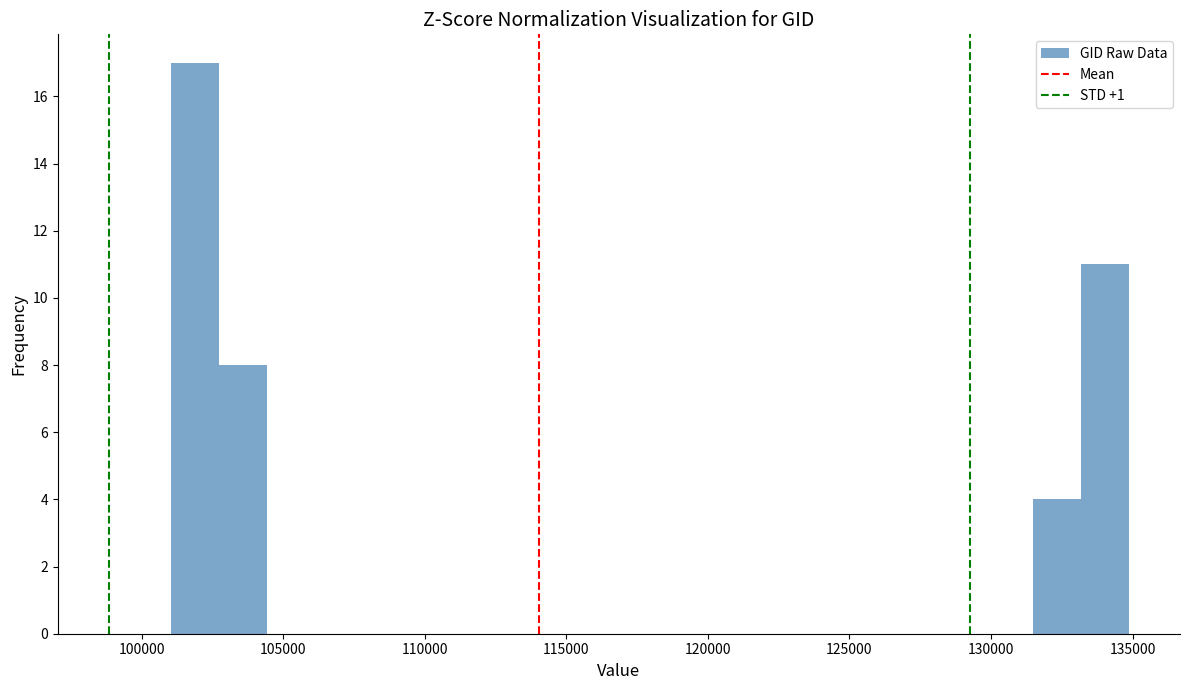

Read against the x-axis, roughly where is the centre of the tallest bar?

102000